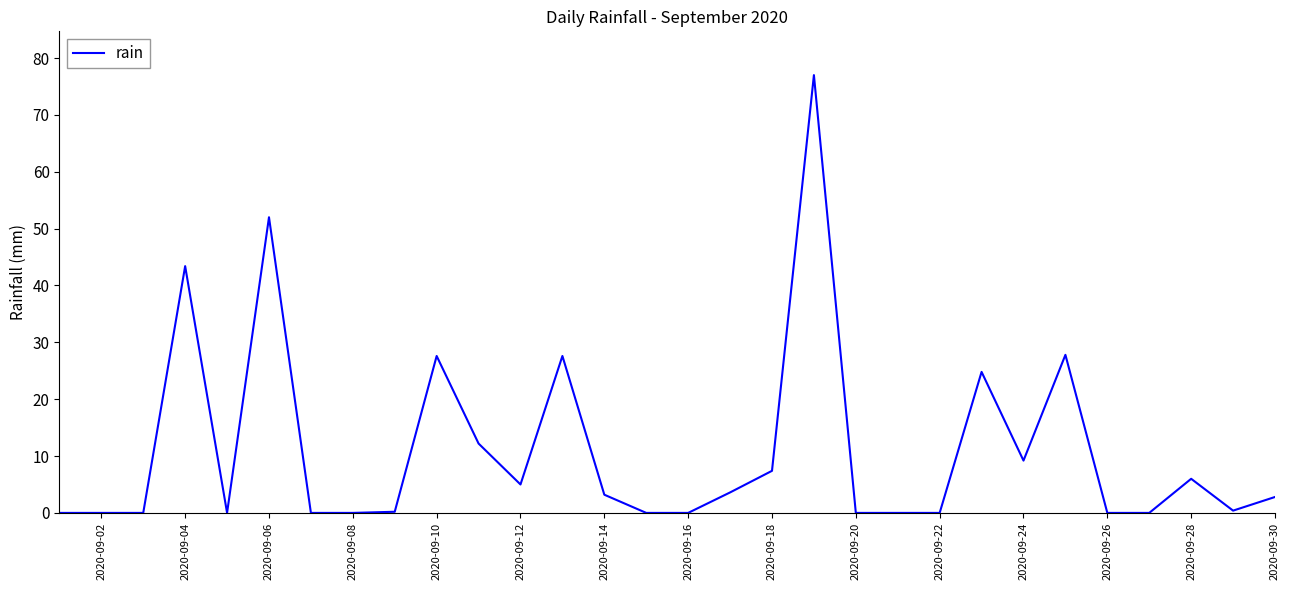

What is the maximum value shown in the chart?

77.0